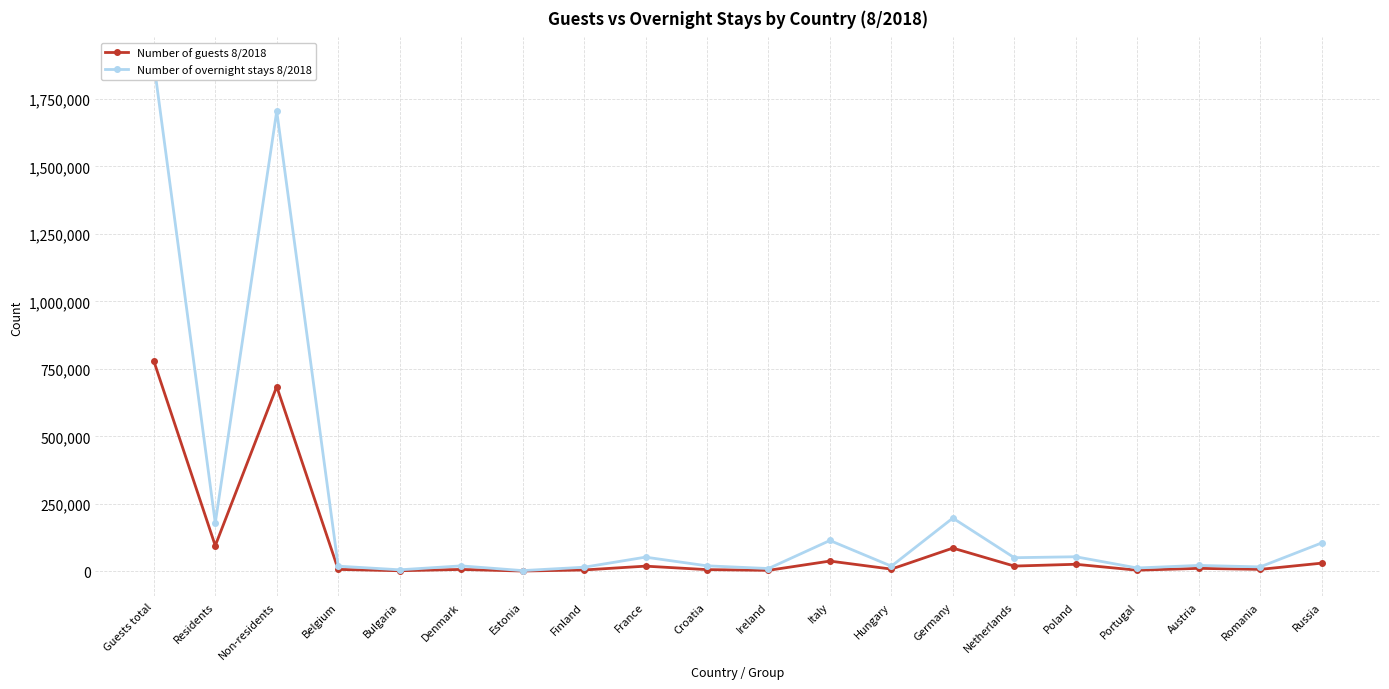

True or false: Number of guests 8/2018 has more than 2 points higher than both neighbors.

True